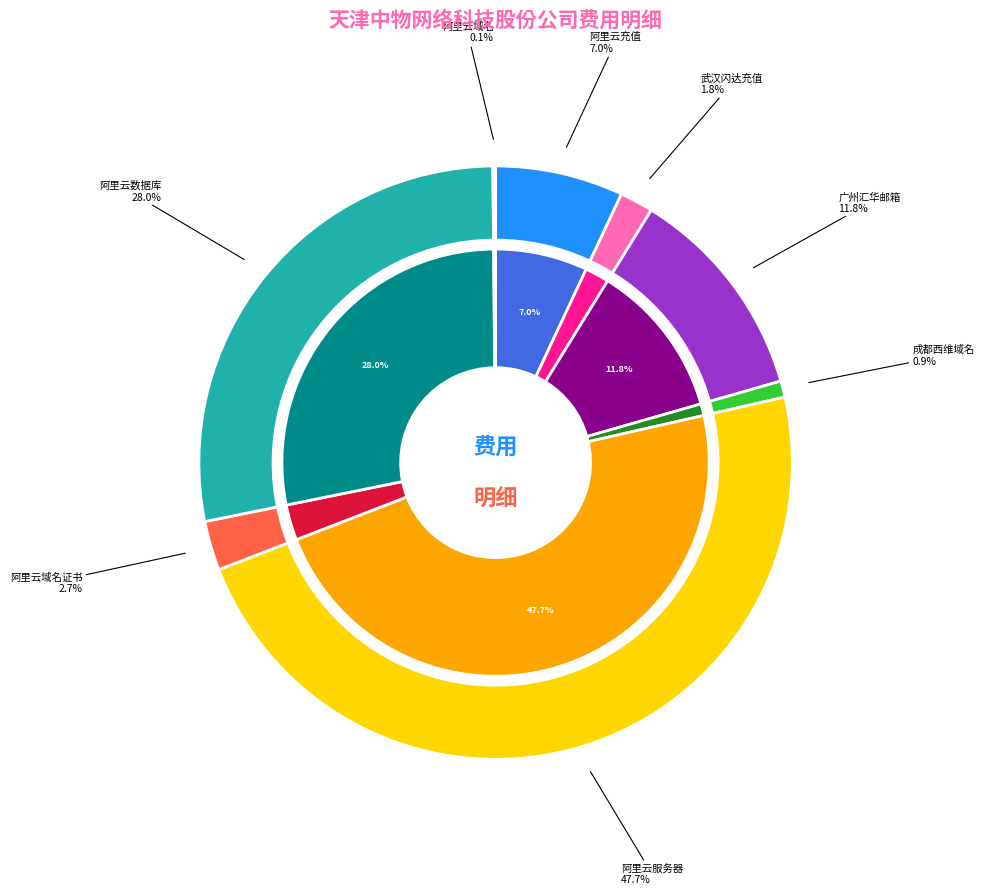

Is the sum of 广州汇华信息科技有限公司邮箱续费 and 阿里云计算有限公司域名证书费 greater than half?

No